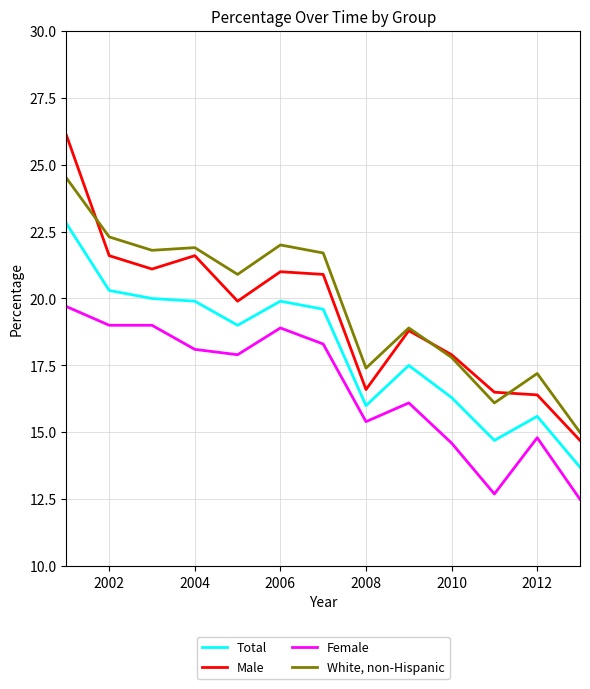

List the series in order of their peak value, highest first.

Male, White, non-Hispanic, Total, Female